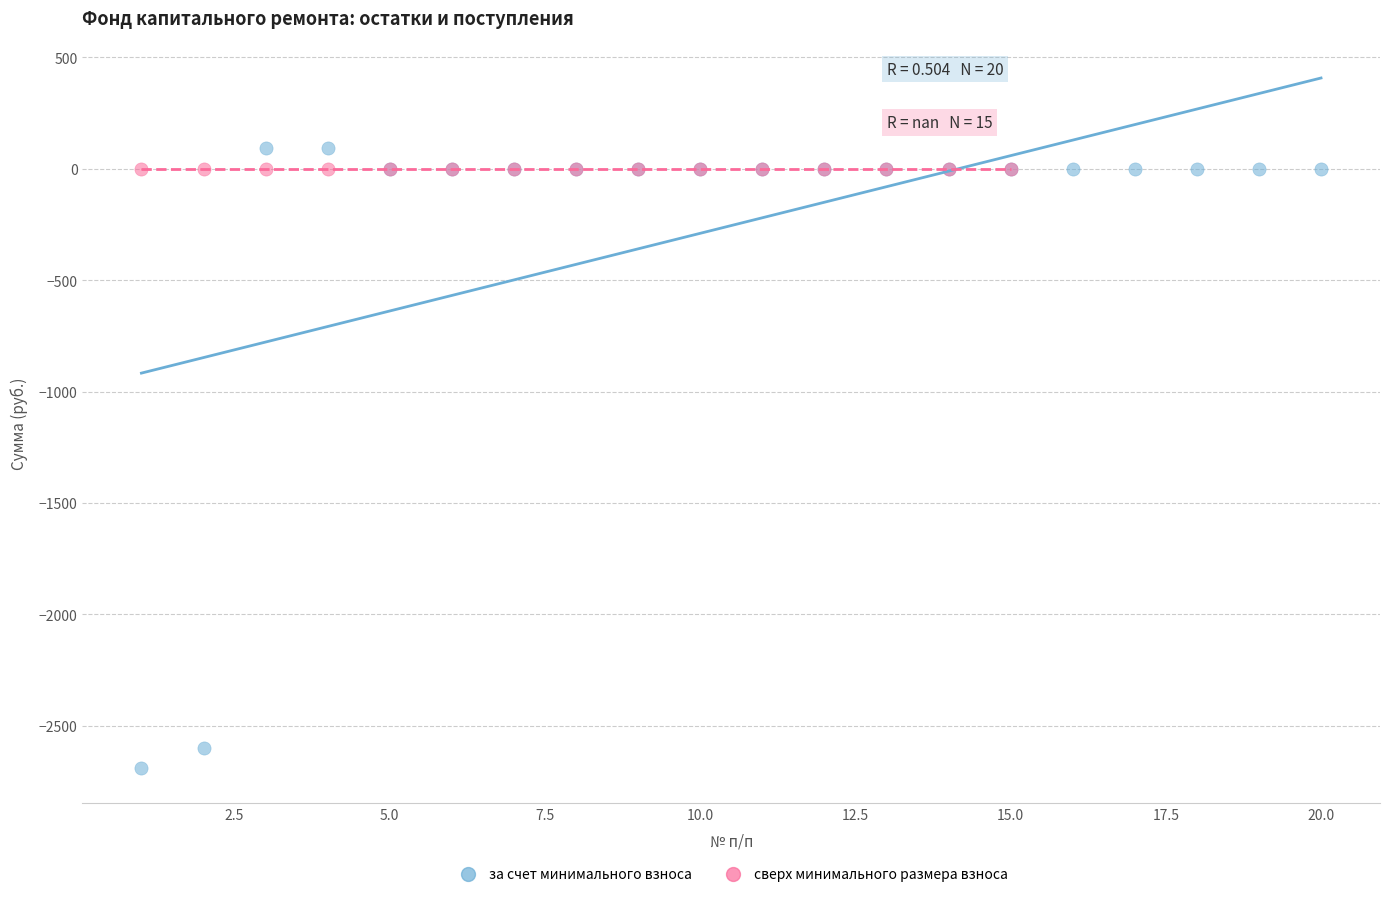

Which series contains the lowest Y value?

за счет минимального взноса